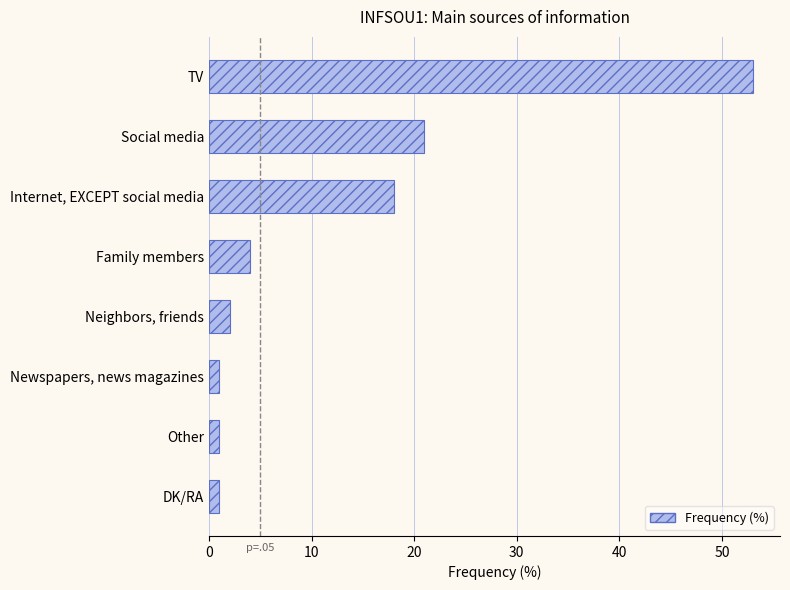

What is the maximum value shown in the chart?

53